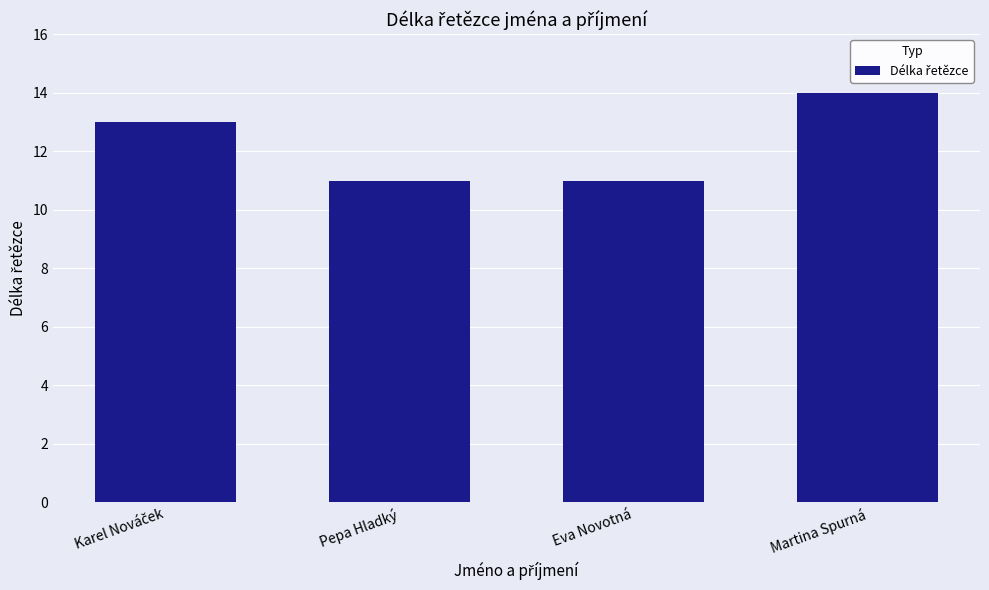

Reading left to right, list all the values displayed in this chart.

13	11	11	14